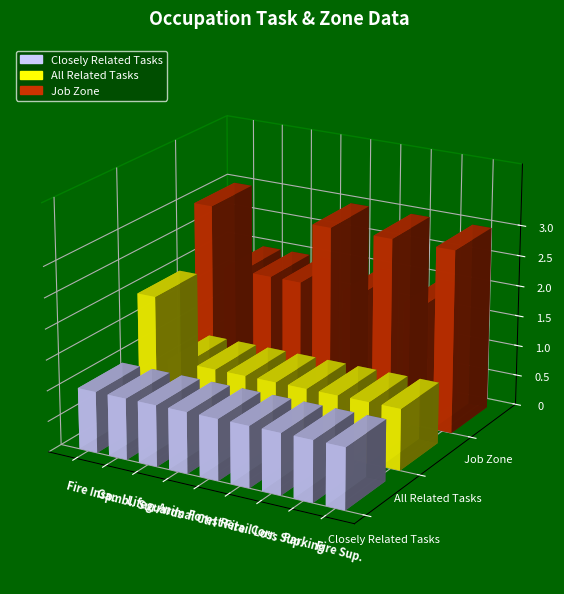

Are the bars grouped side by side (vs. stacked)?

Yes